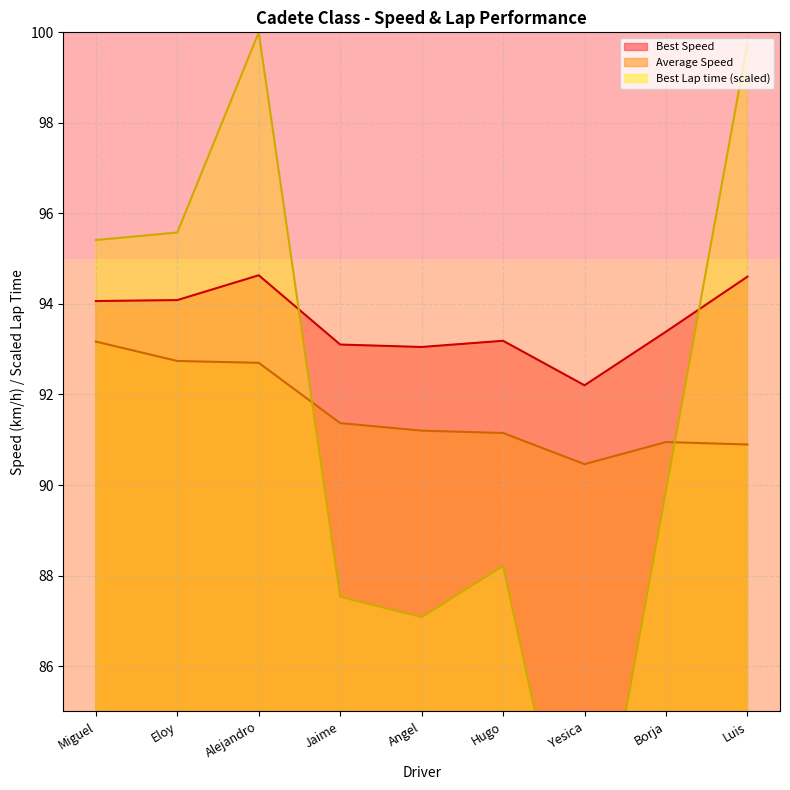

How many lines are shown in the chart?

3